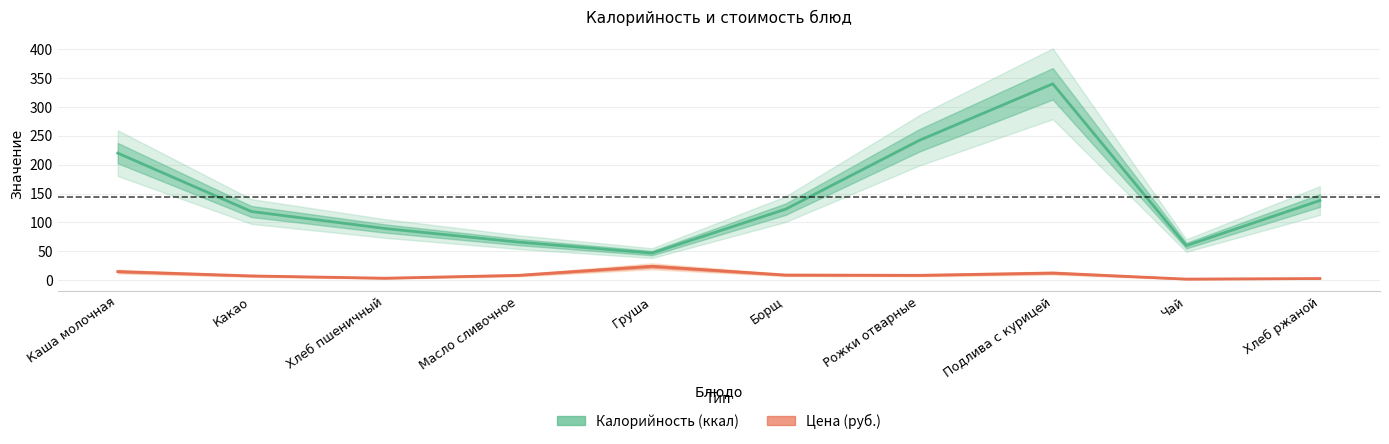

What are all the series names shown in the legend?

Calories, Price